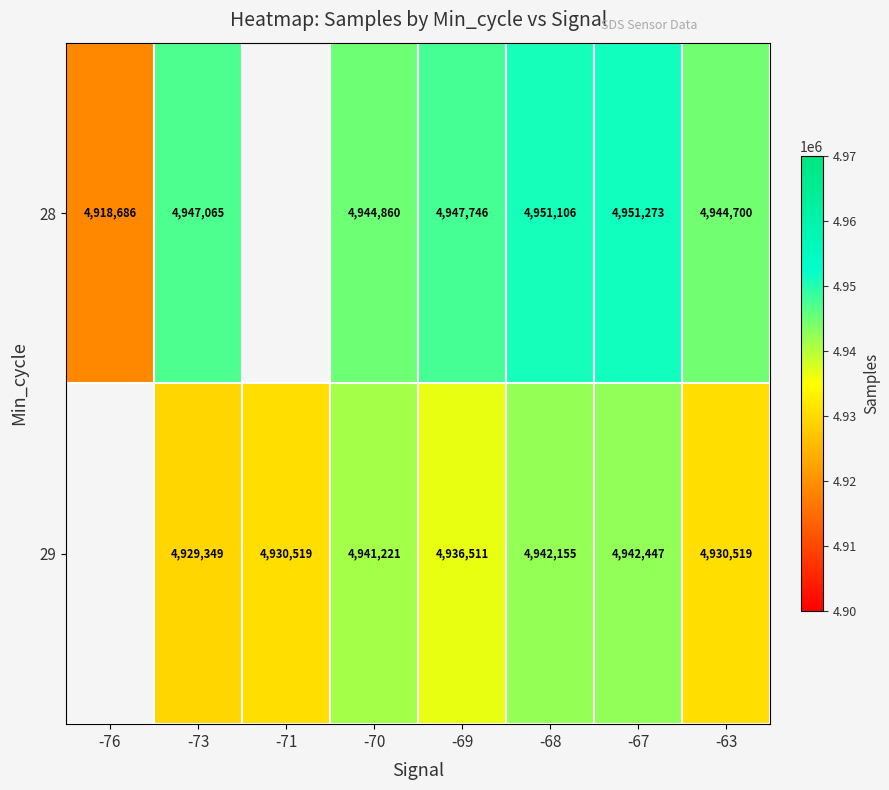

True or false: 28 has a value of 2841069 at -73.

False